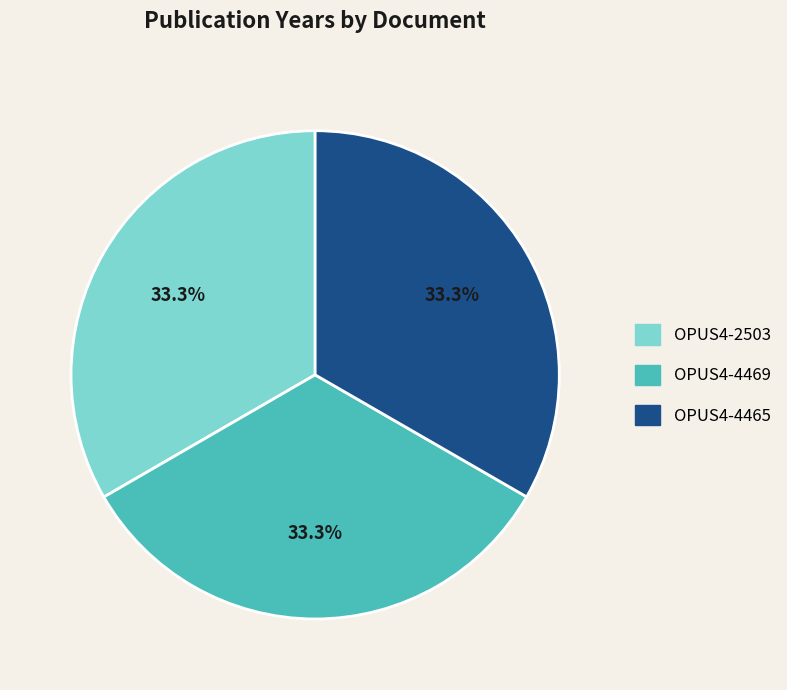

How much of the chart is everything except OPUS4-4469?

66.7%